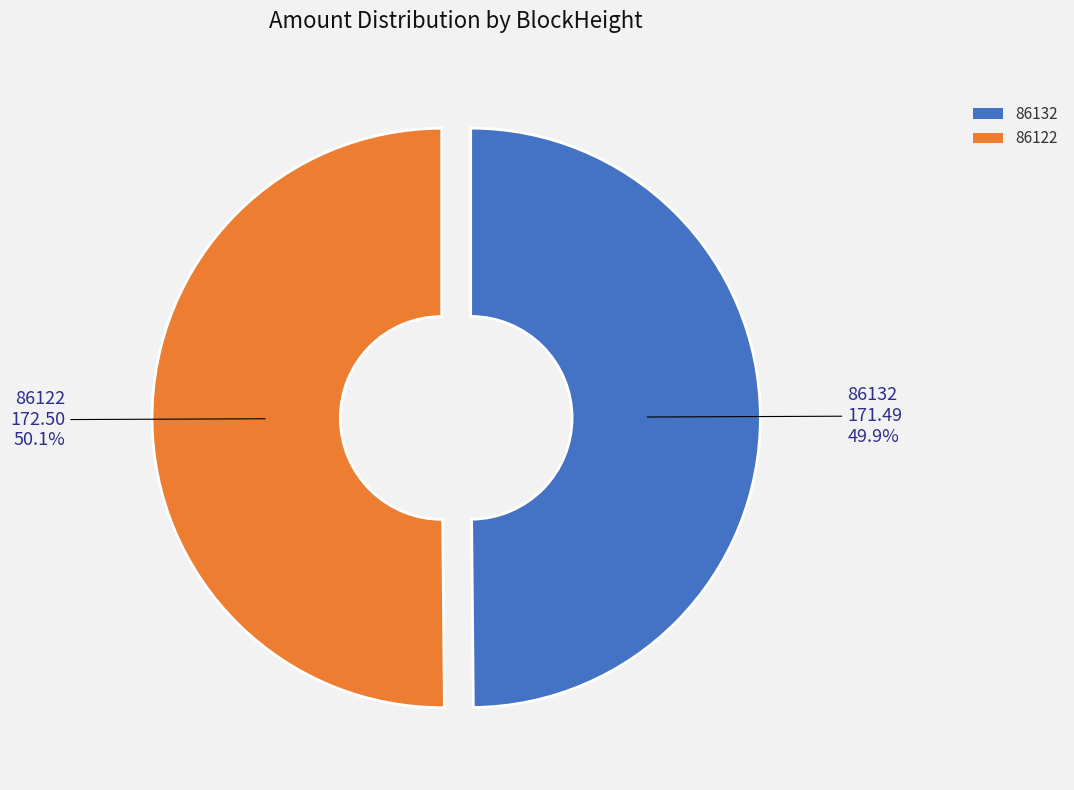

What is the ratio of the value at 86132 to the value at 86122?

1.0